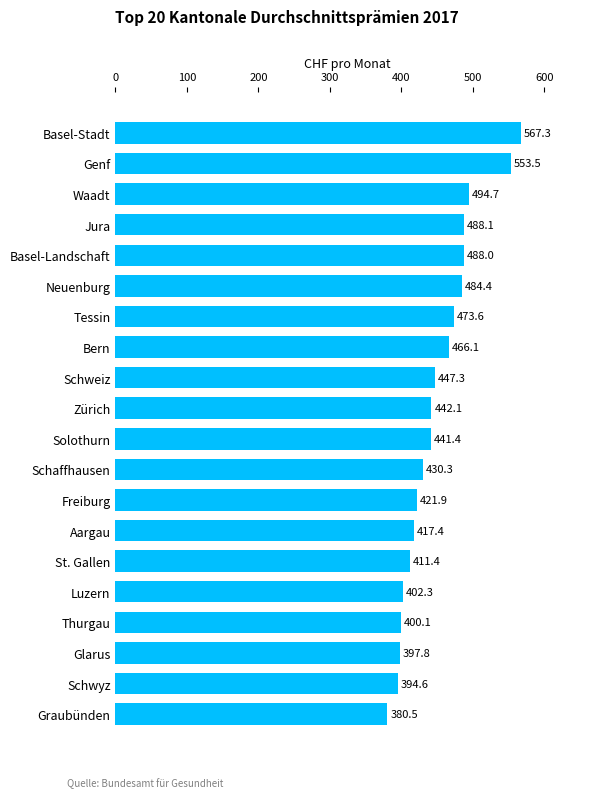

What is the change in value from Waadt to Graubünden?

-114.2